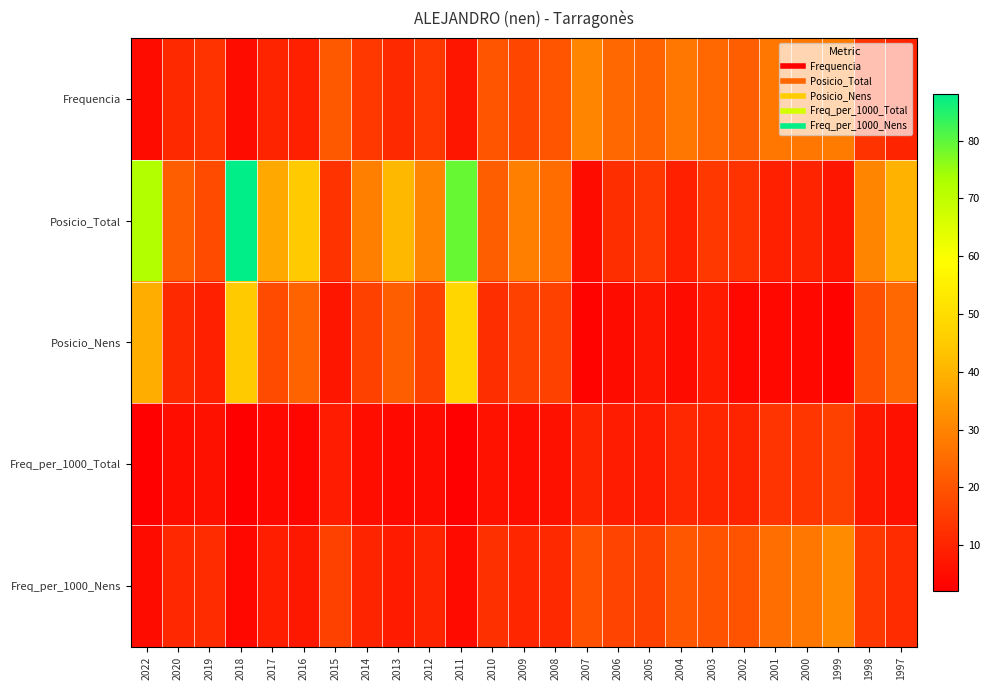

Which series has the largest total across all categories?

Posicio_Total